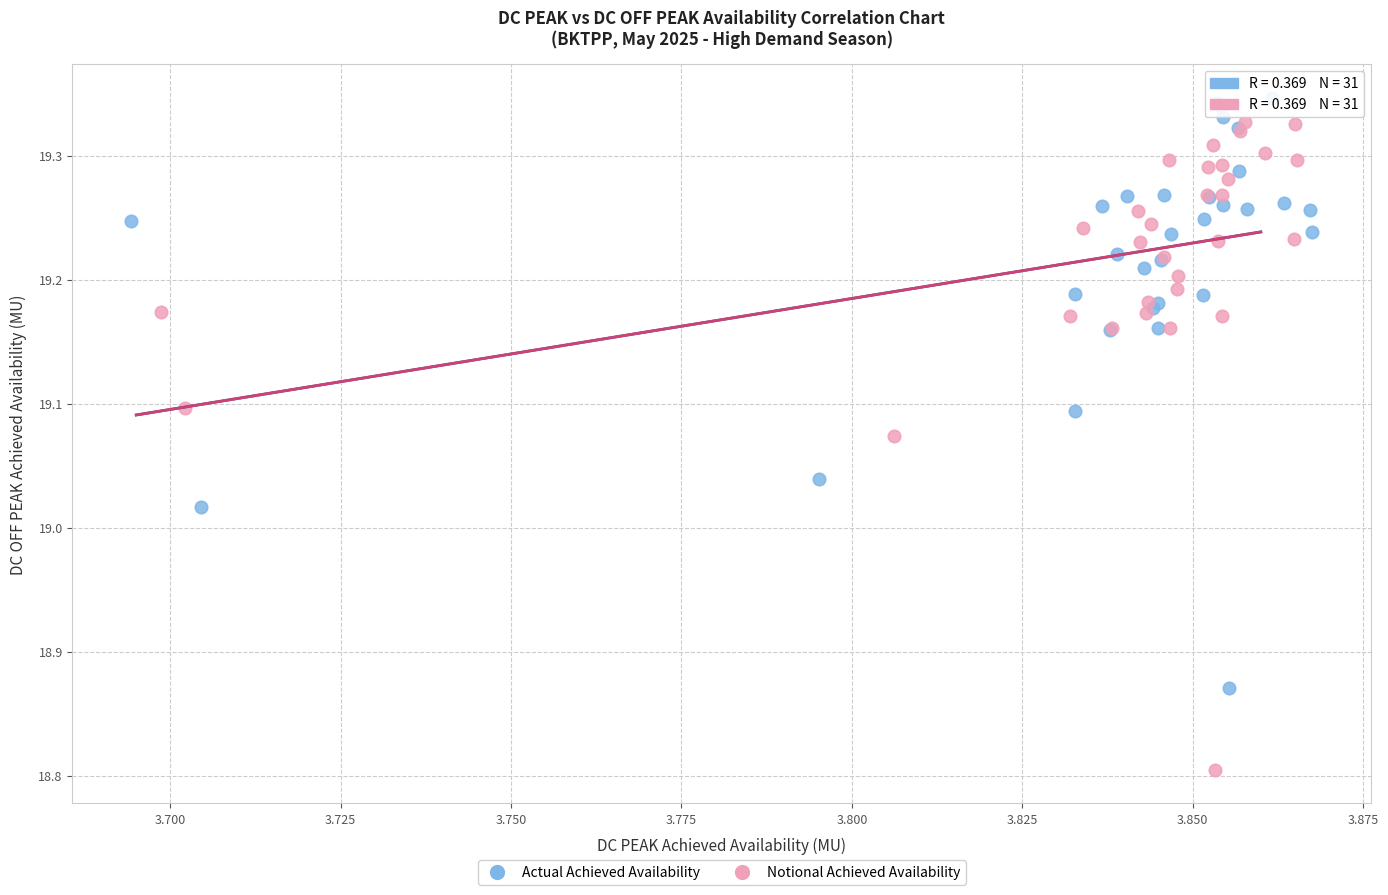

Which series has the largest Y range (max minus min)?

Notional Achieved Availability